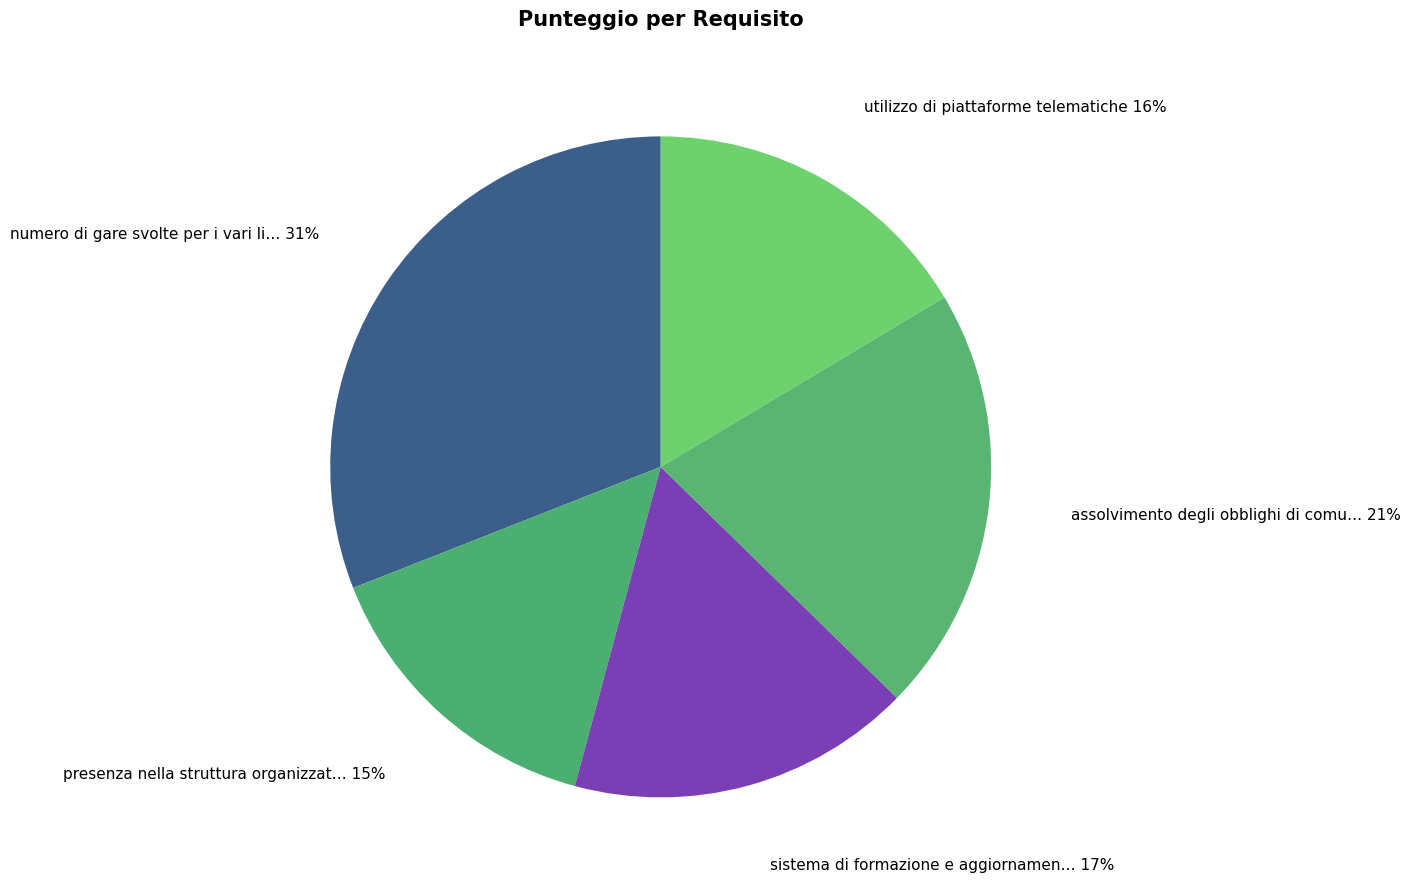

Count the number of slices in the pie.

5